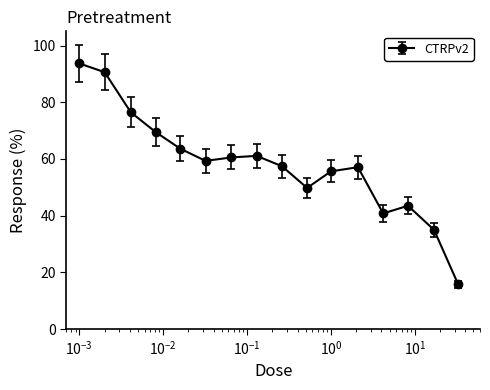

What is the value of the 2nd point from the left?

90.6